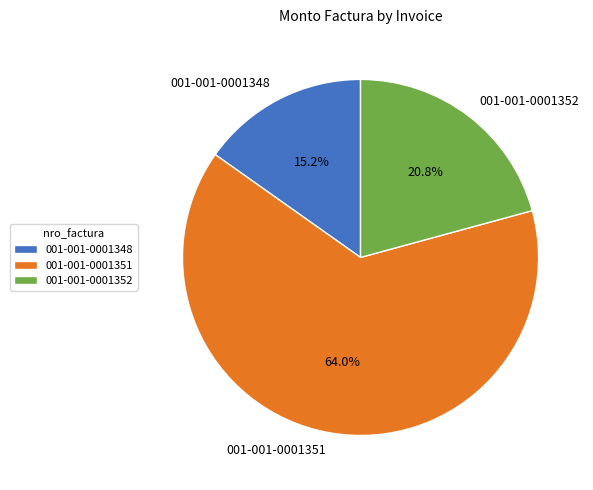

To the nearest percent, what is the difference between the 001-001-0001348 and 001-001-0001352 slice percentages?

6%